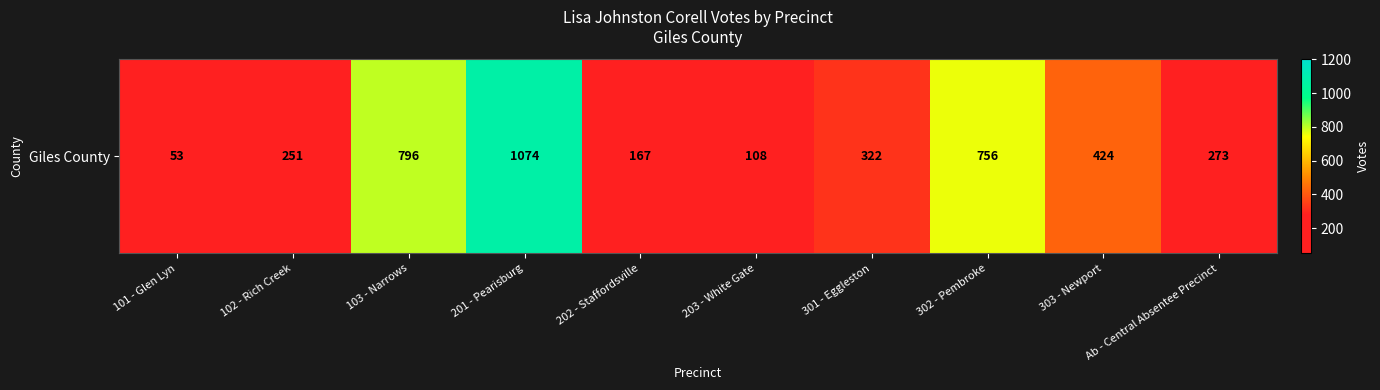

Reading left to right, transcribe all the data shown in this chart.

53	251	796	1074	167	108	322	756	424	273